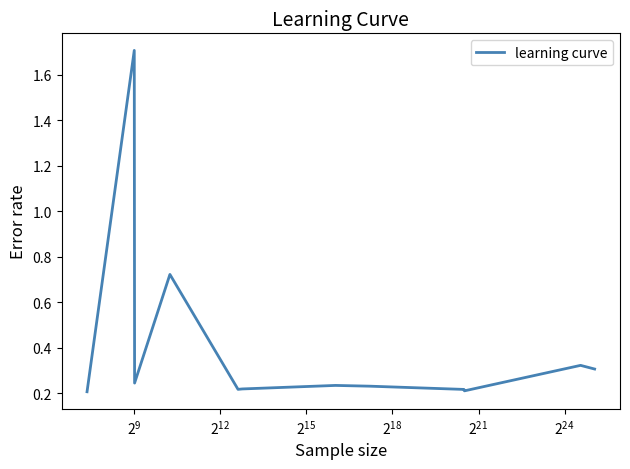

How many categories are shown in the chart?

12